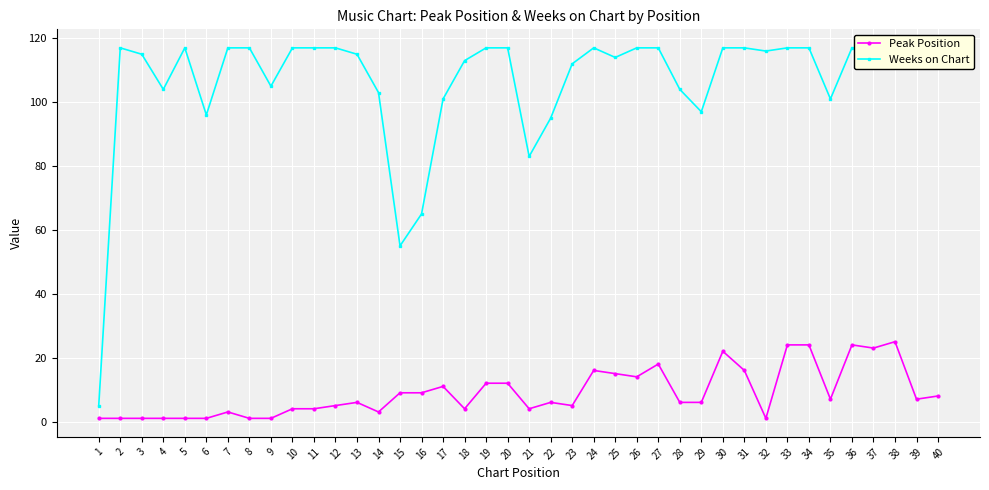

At 30, list the series in order from smallest to largest.

Peak Position, Weeks on Chart